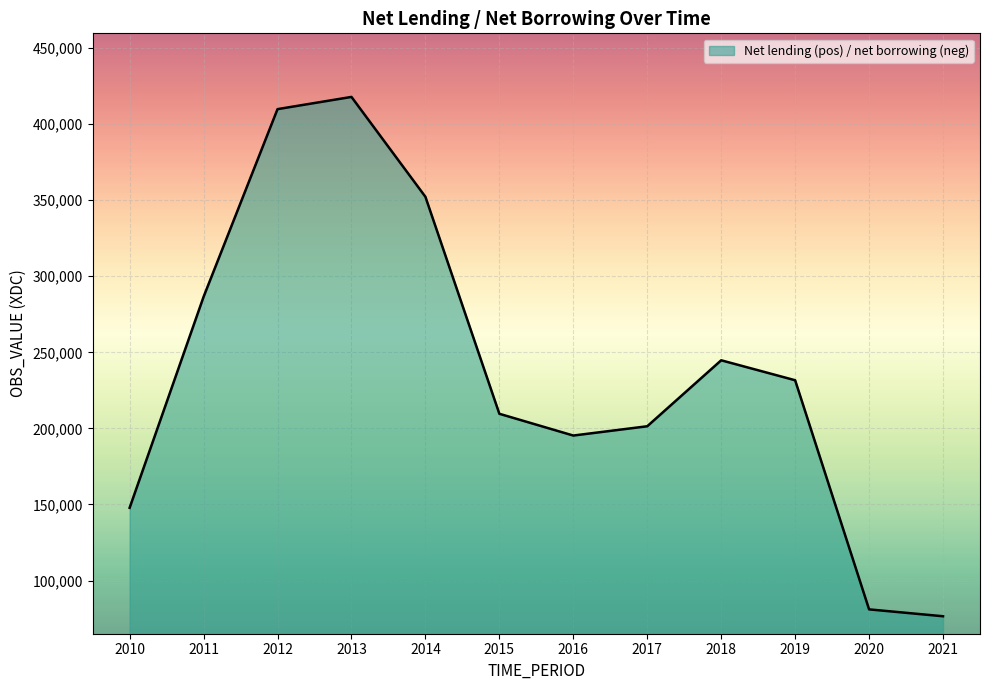

Rank the categories by value from lowest to highest.

2021, 2020, 2010, 2016, 2017, 2015, 2019, 2018, 2011, 2014, 2012, 2013